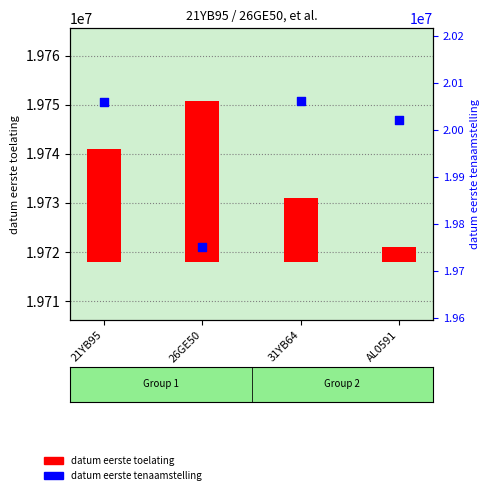

Which series contains the lowest Y value?

datum eerste toelating